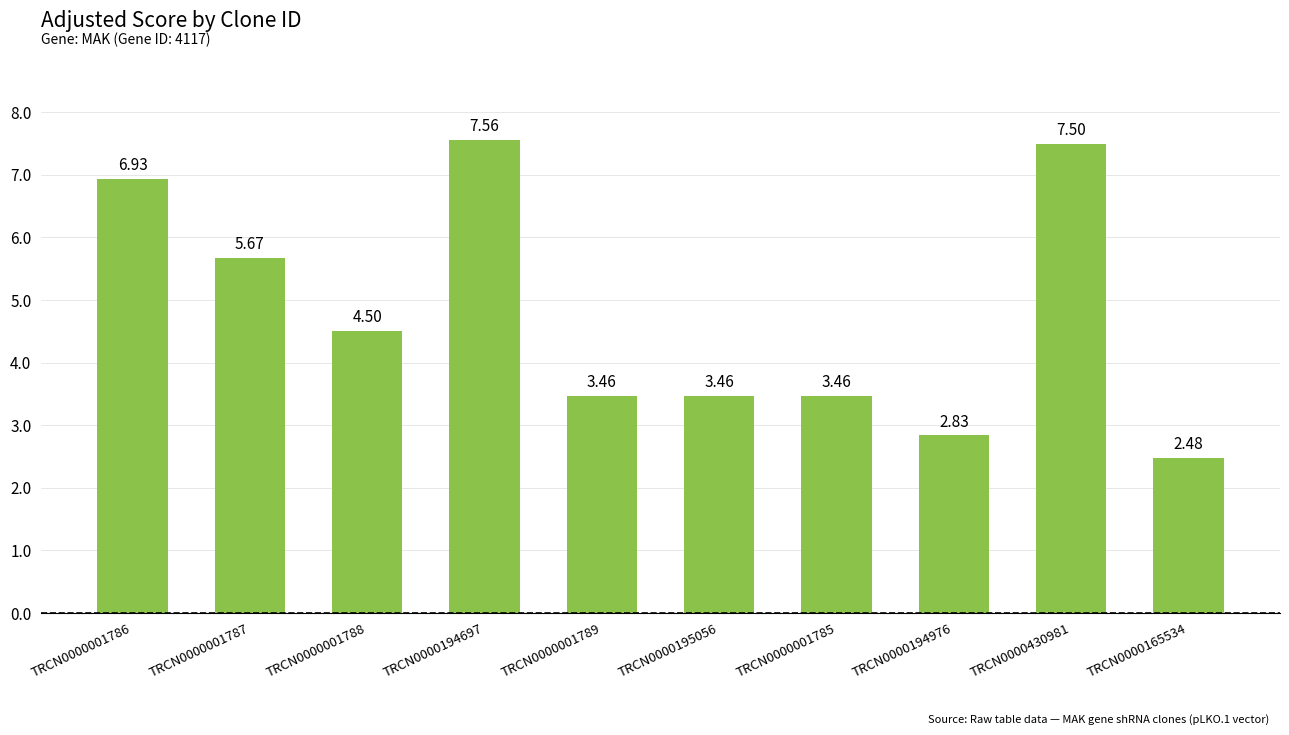

What is the sum of all values?

47.9